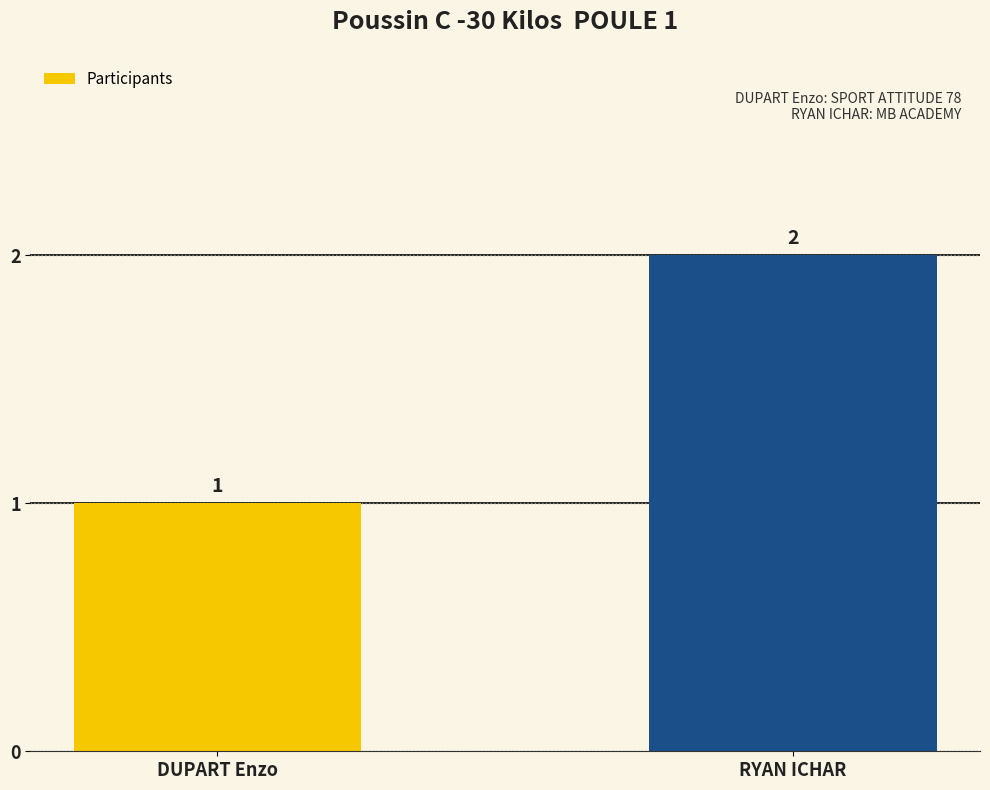

Count the number of data series in this chart.

1